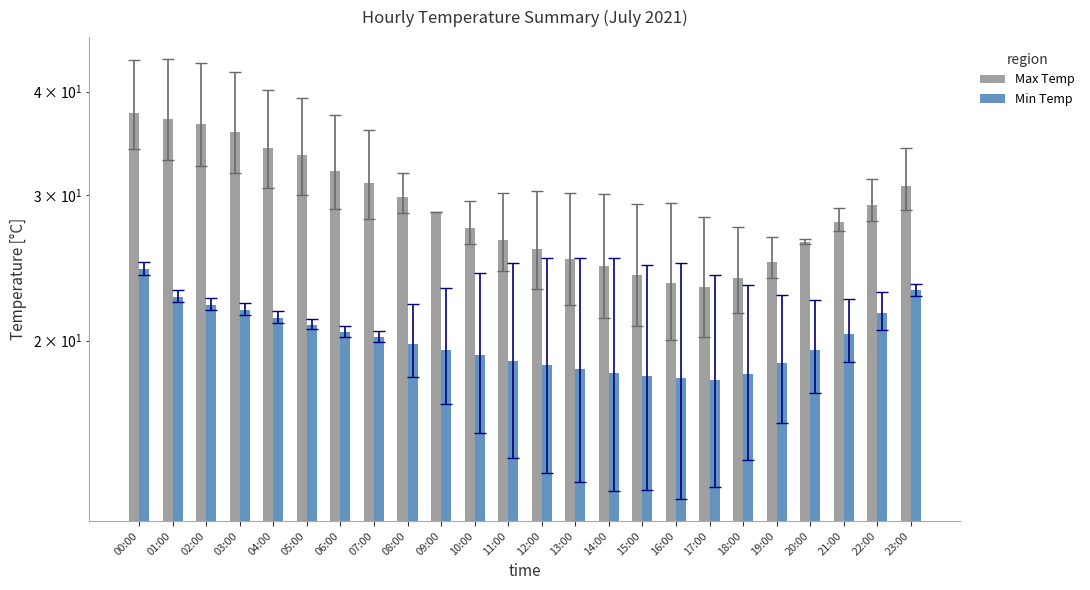

Does the chart contain any negative values?

No